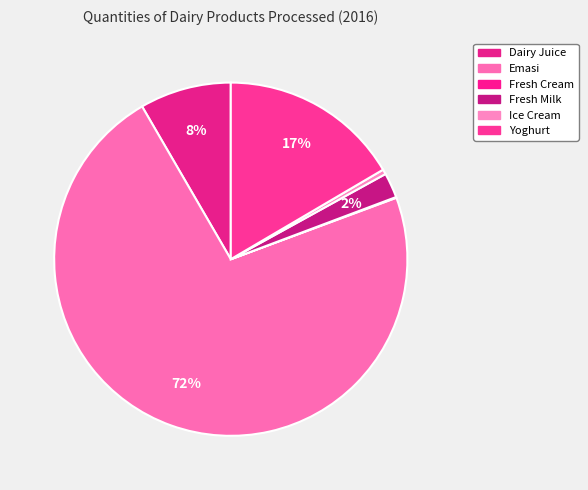

Rank the categories by value from highest to lowest.

Emasi, Yoghurt, Dairy Juice, Fresh Milk, Ice Cream, Fresh Cream